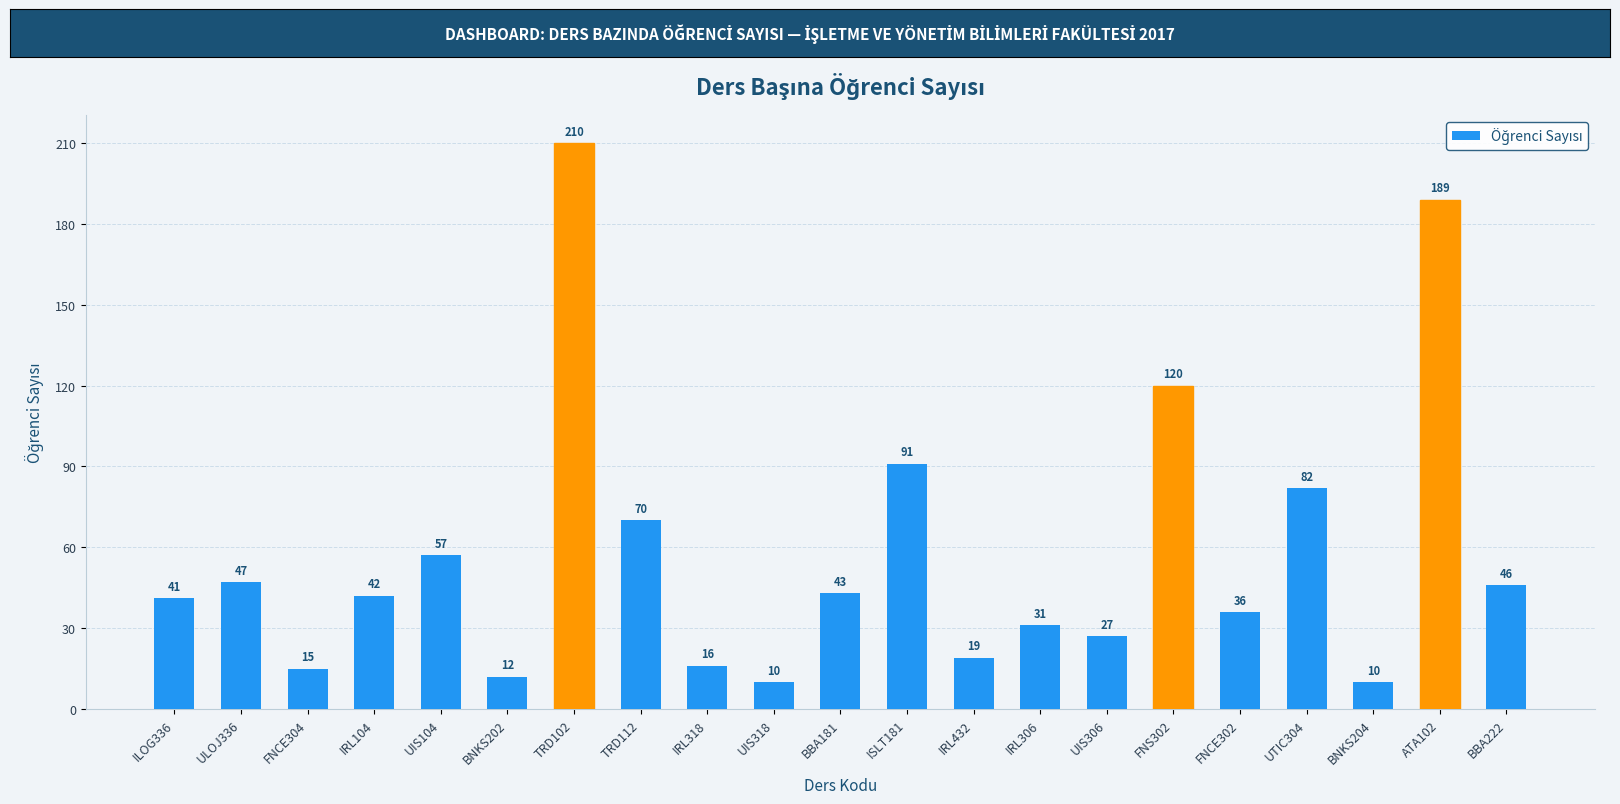

Is it true that the value at ULOJ336 is 15?

False